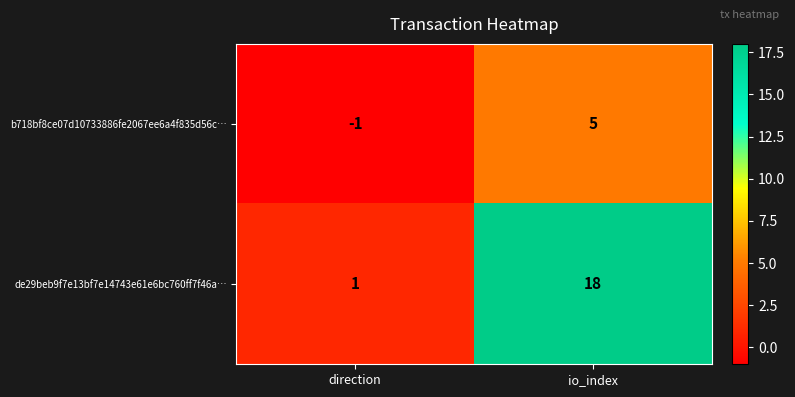

What is the greatest value displayed?

18